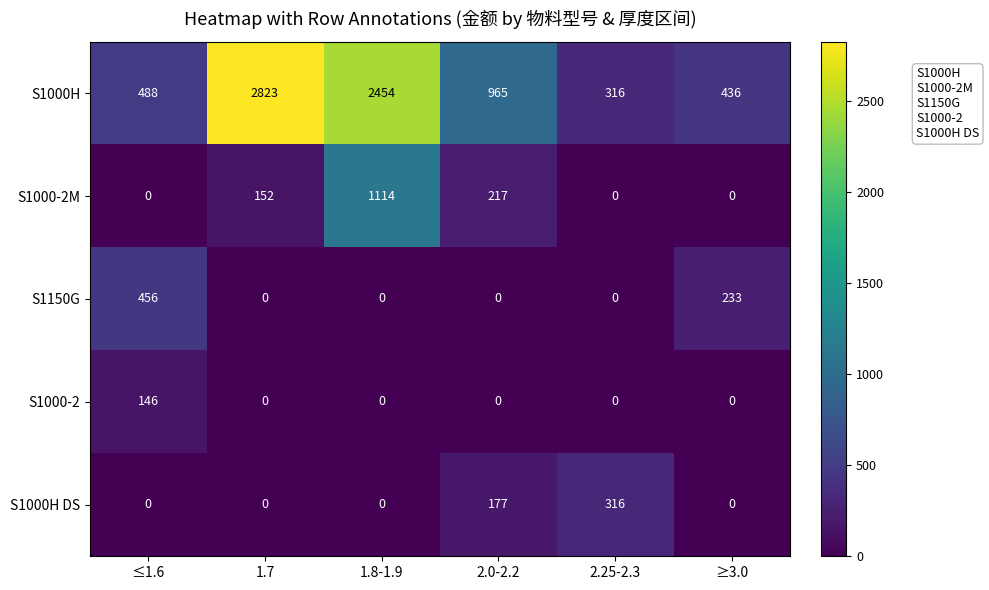

Is it true that S1000H DS equals 0 at 1.8-1.9?

True